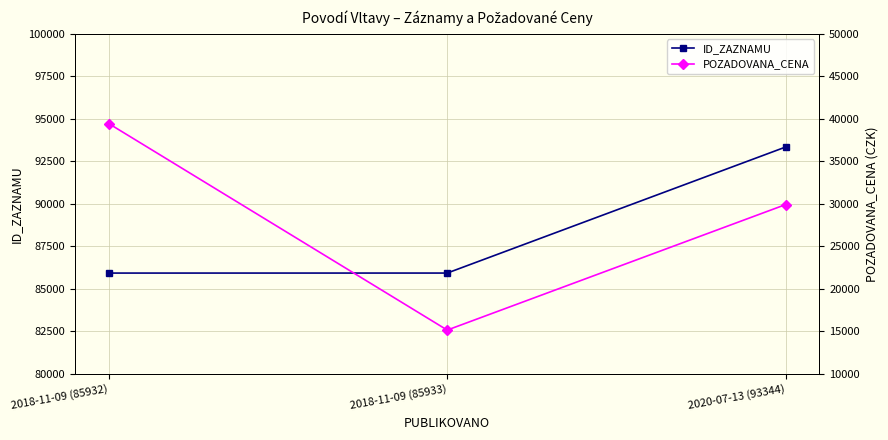

How many series are shown in this chart?

2